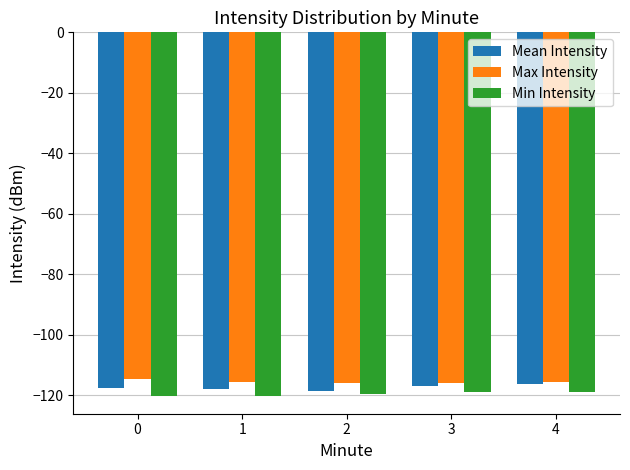

How many categories are shown in the chart?

5